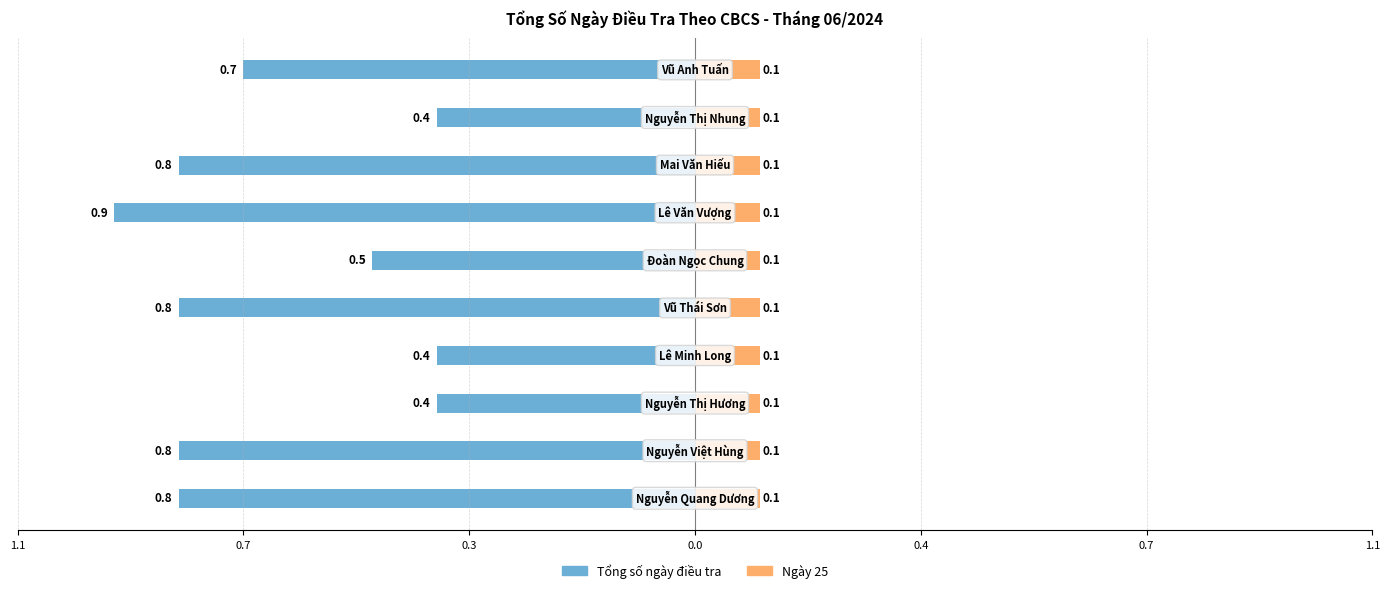

Between 0.0 and 1.1, which series saw the biggest shift?

Tổng số ngày điều tra